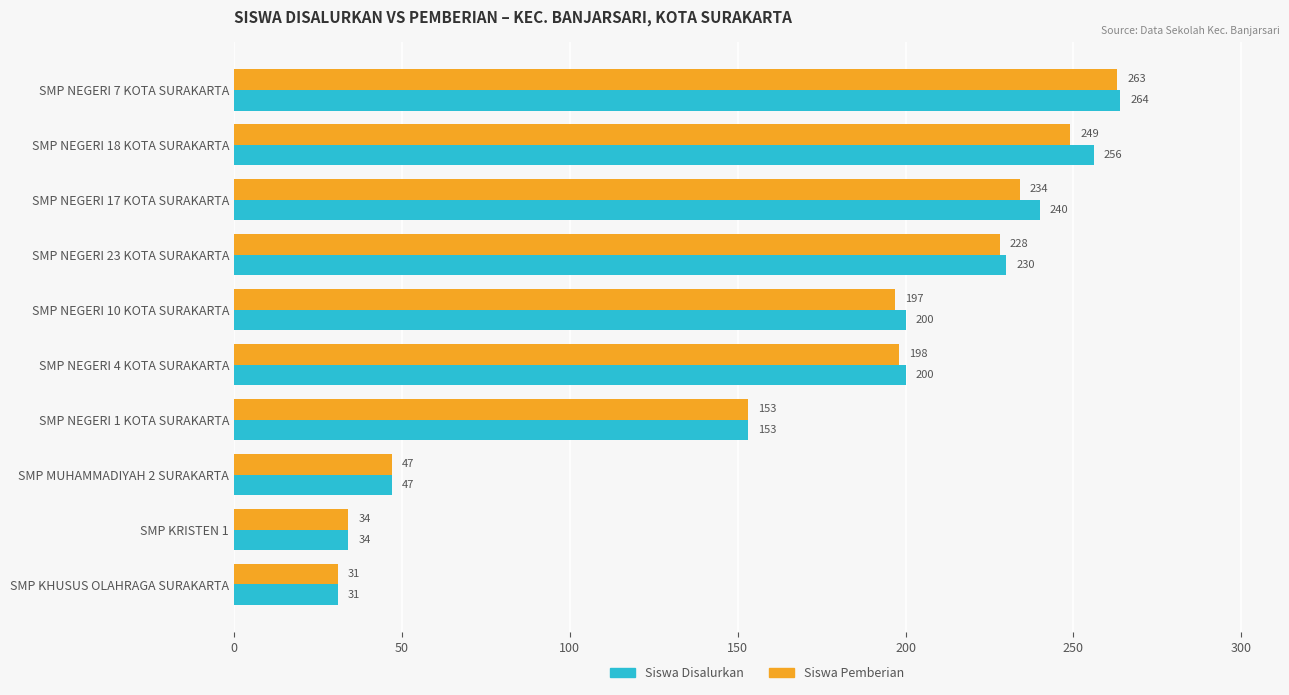

Which series has the widest spread of values?

Siswa Disalurkan